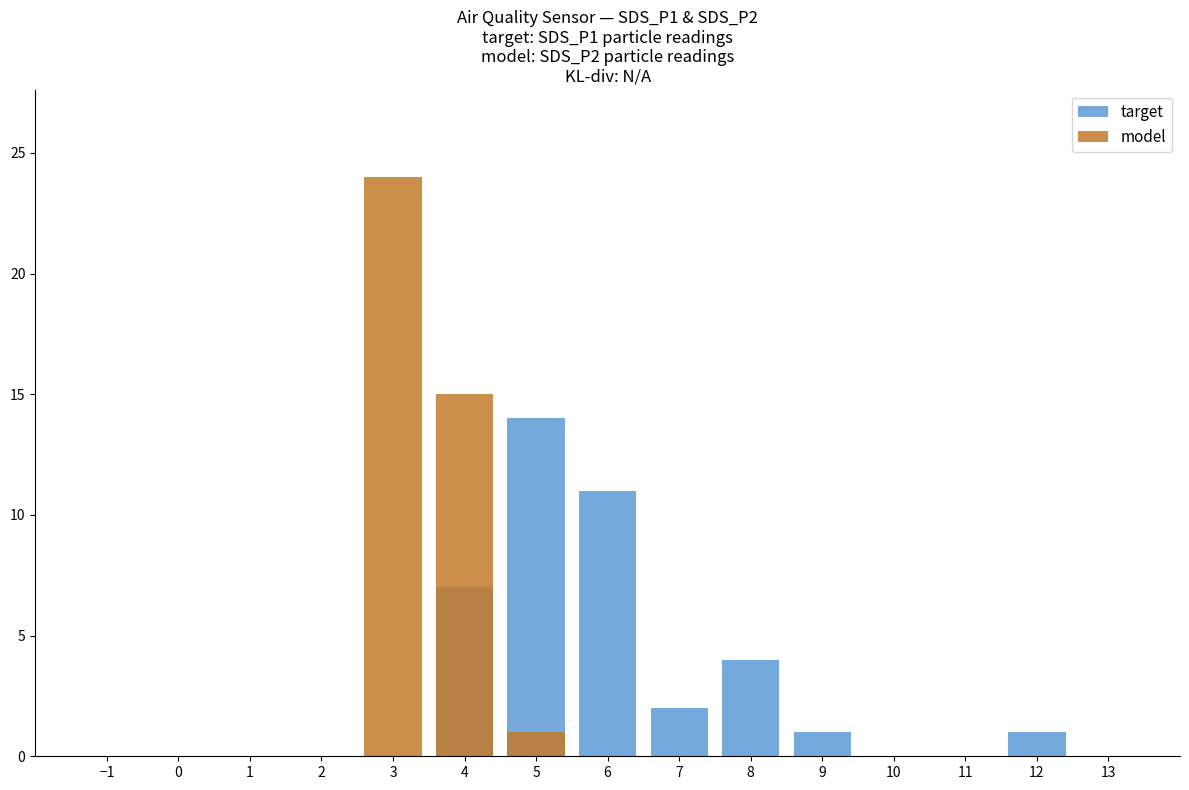

How many values in the target series exceed 0?

7